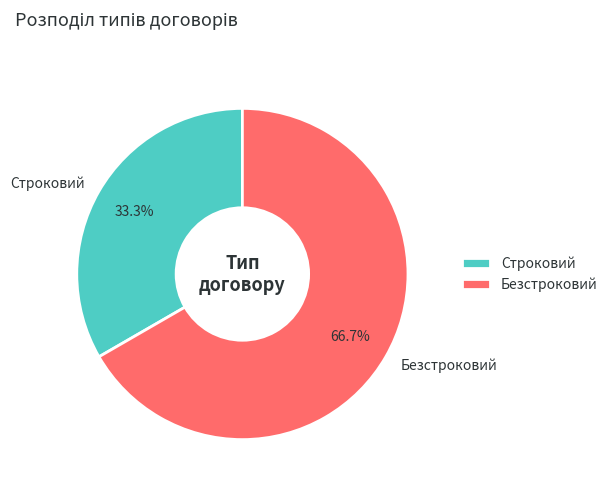

What is the ratio of the value at Безстроковий to the value at Строковий?

2.0